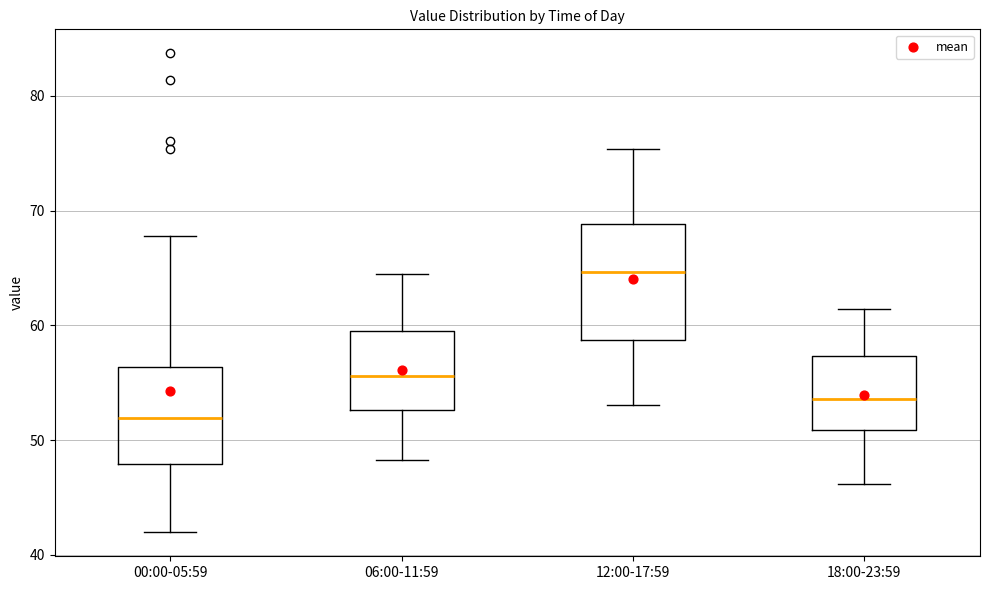

Where does the lower whisker of the box for 12:00-17:59 end on the y-axis? The values are not printed on the chart, so give them approximately, as read against the axis.

53